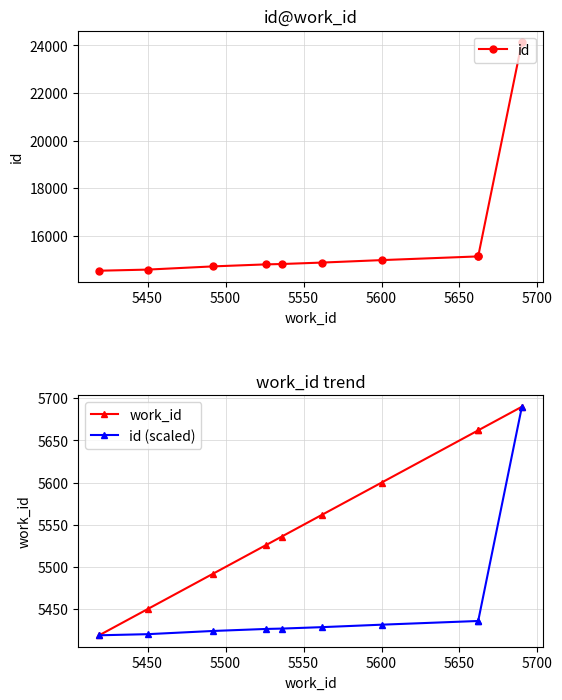

What is the highest value of the id series?

24138.0